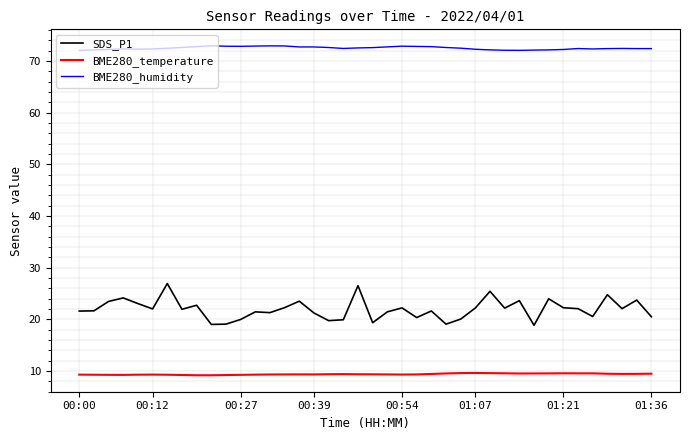

What is the difference between the maximum and minimum values in the SDS_P1 series?

8.1